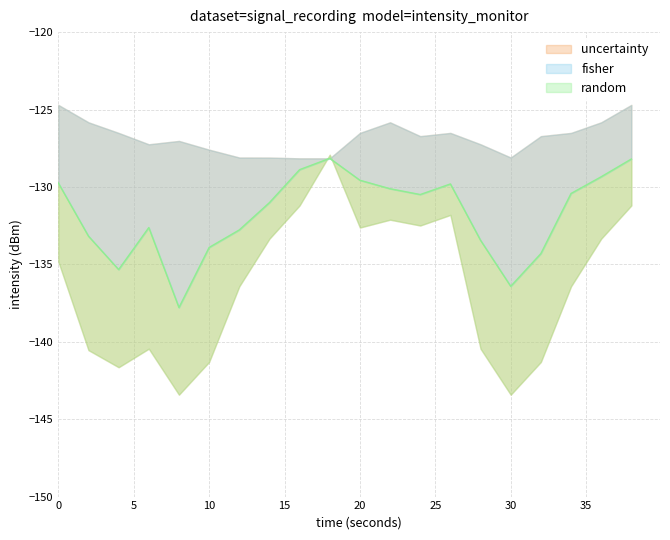

What is the lowest value of the intensity_max series?

-128.2